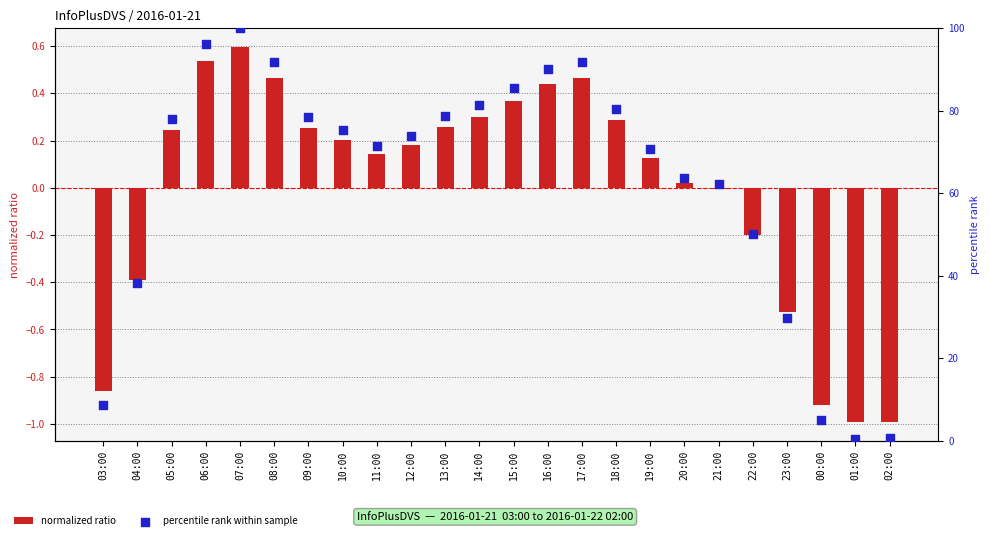

Which series has the largest total across all categories?

percentile rank within sample